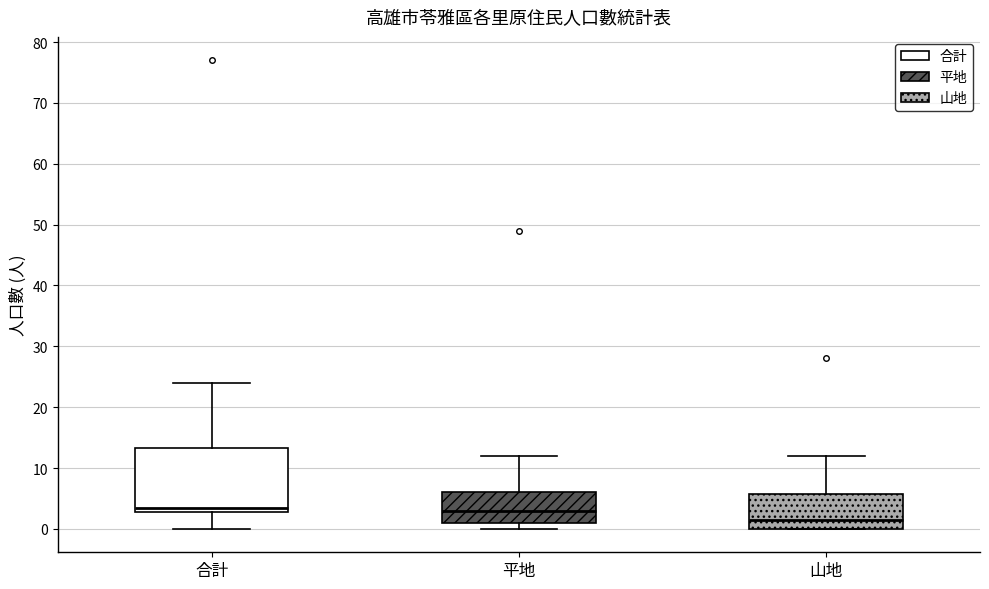

Which box's median line is the lowest?

山地